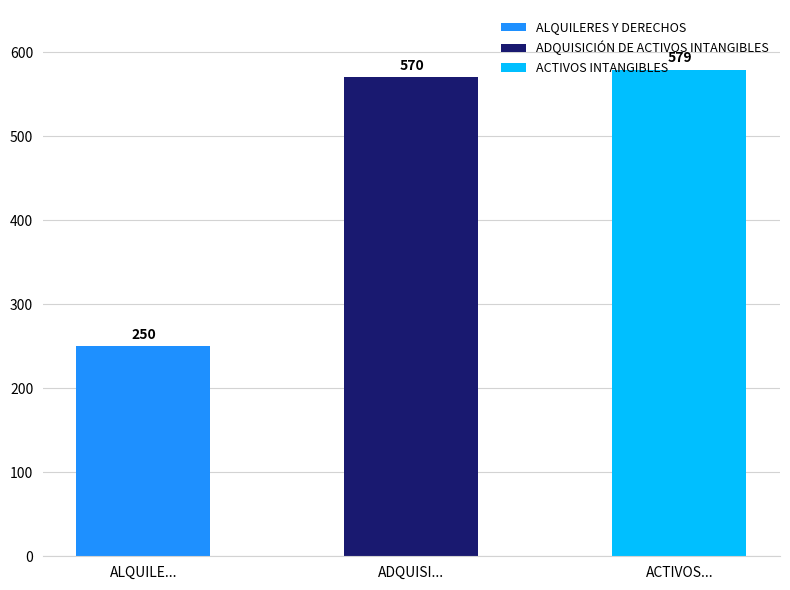

What position from the left is ACTIVOS INTANGIBLES?

3